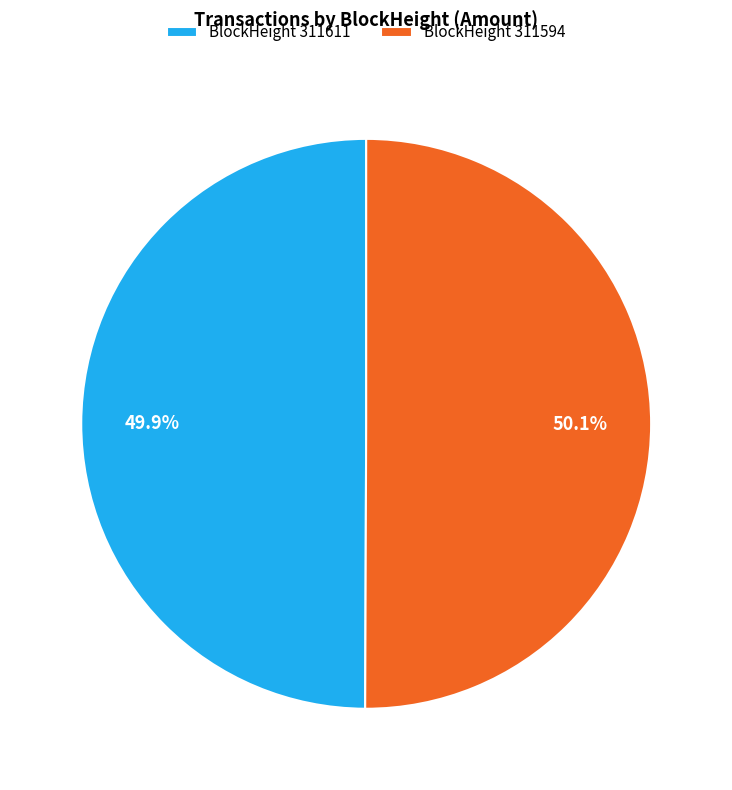

Is there a majority slice in this chart?

Yes